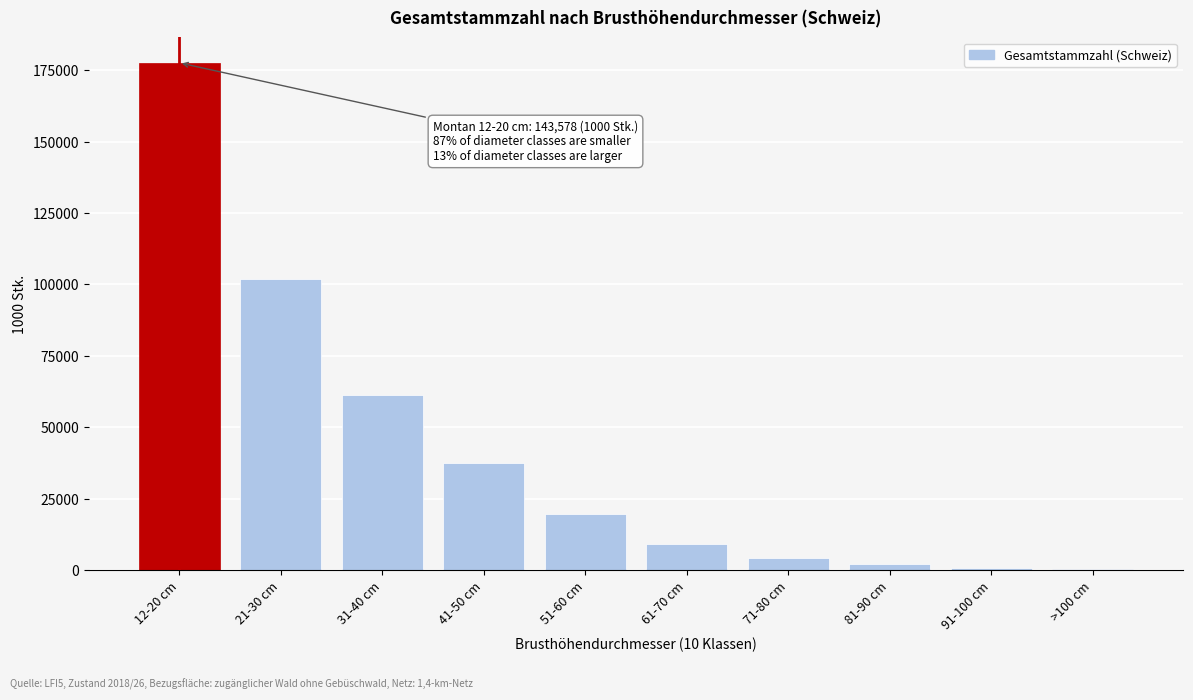

What is the sum of all values?

414157